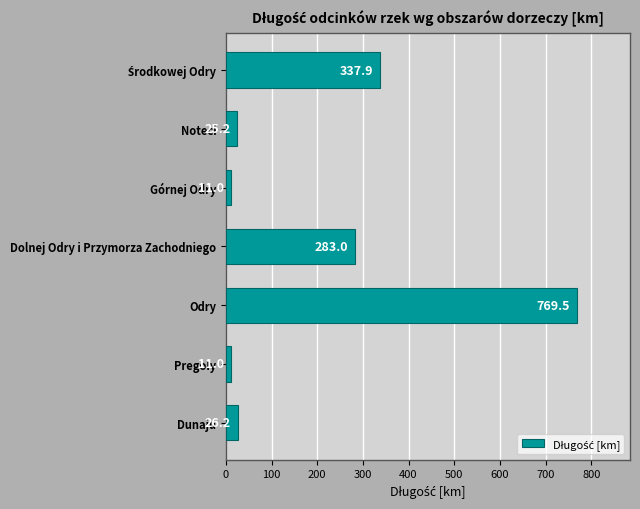

What is the sum of all values?

1463.8